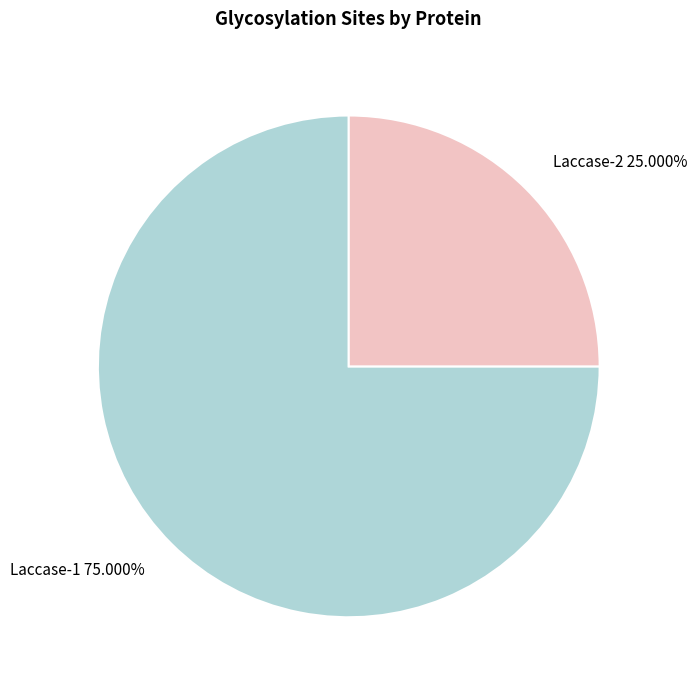

What is the largest slice in the pie chart?

Laccase-1